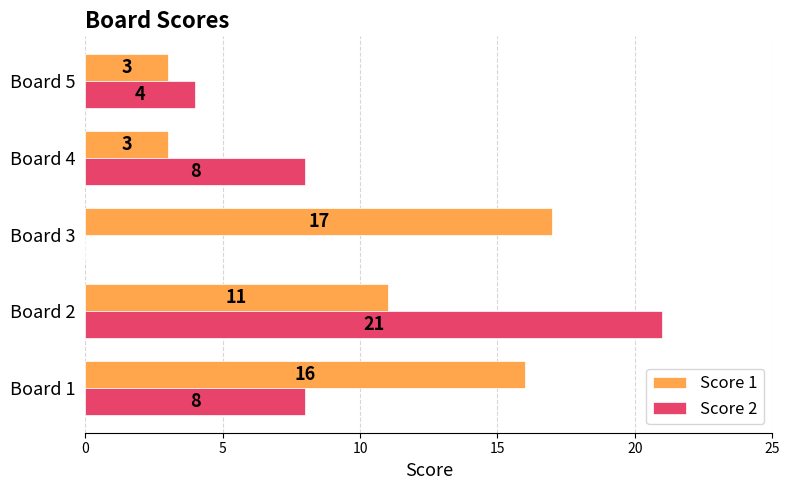

What is the total value across all series at Board 2?

32